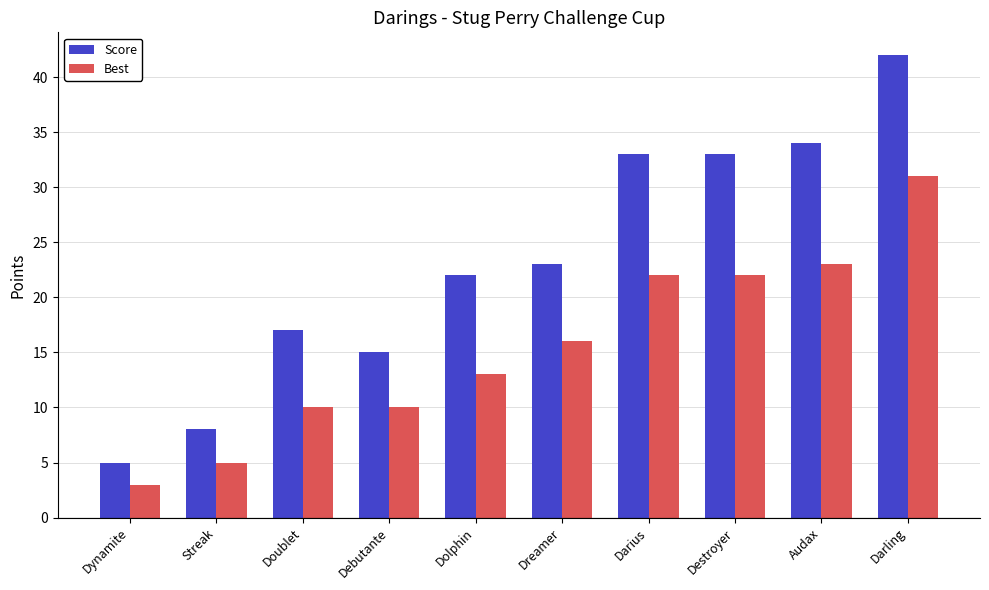

What is the sum of the Best values at Audax and Dolphin?

36